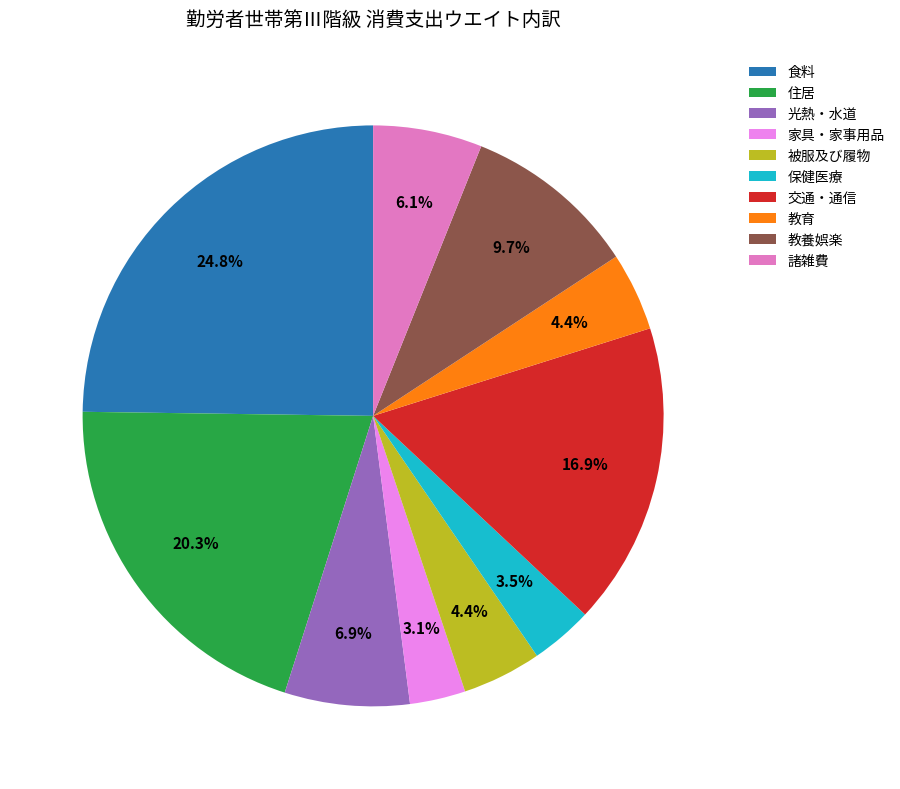

What percentage do 住居 and 家具・家事用品 together represent?

23.4%